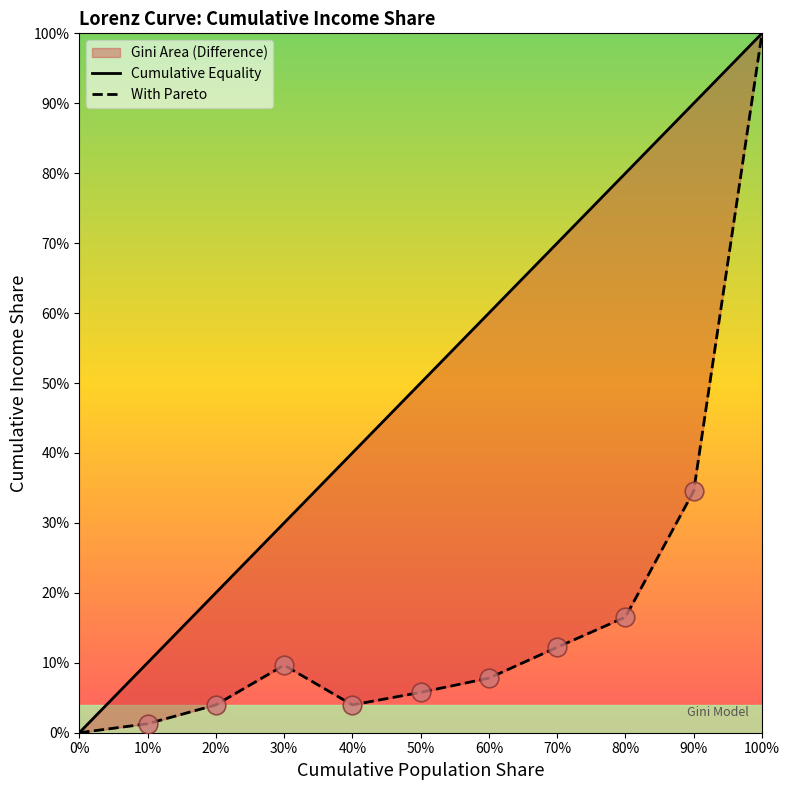

At which category is the sum across all series the highest?

100%